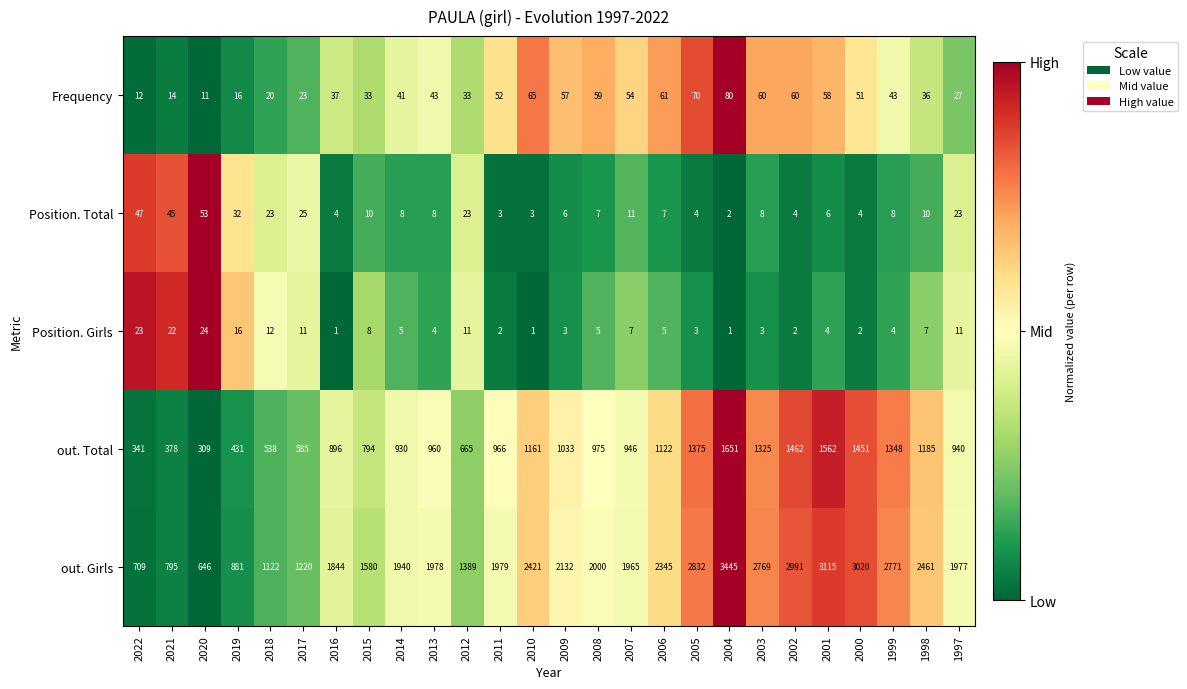

What is the sum of all out. Total values?

25329